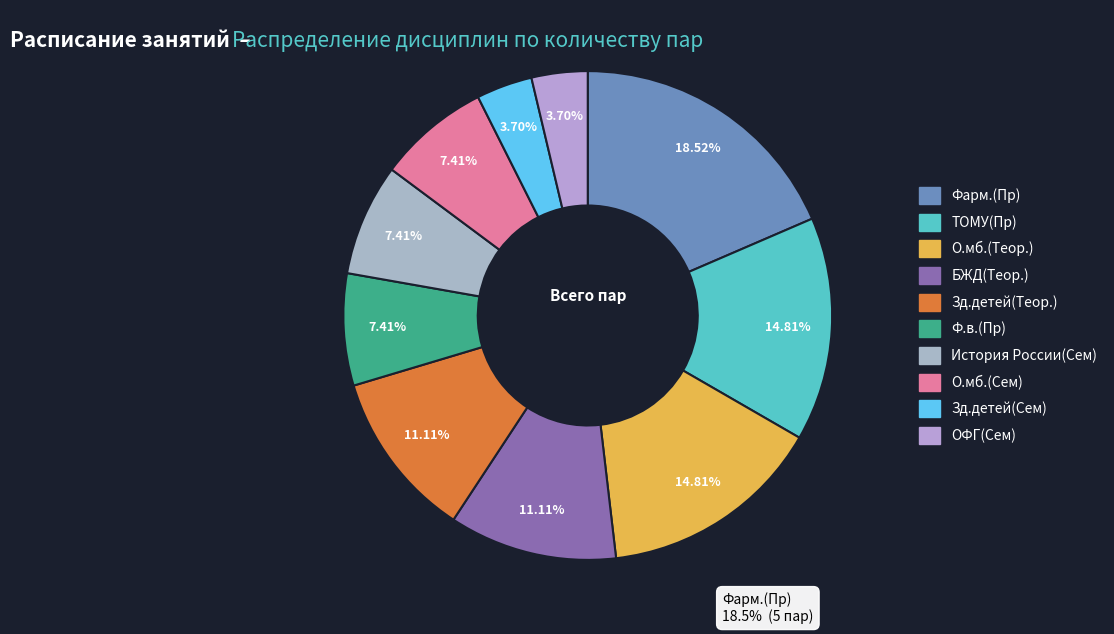

What percentage is the О.мб.(Сем) slice, to the nearest percent?

7%